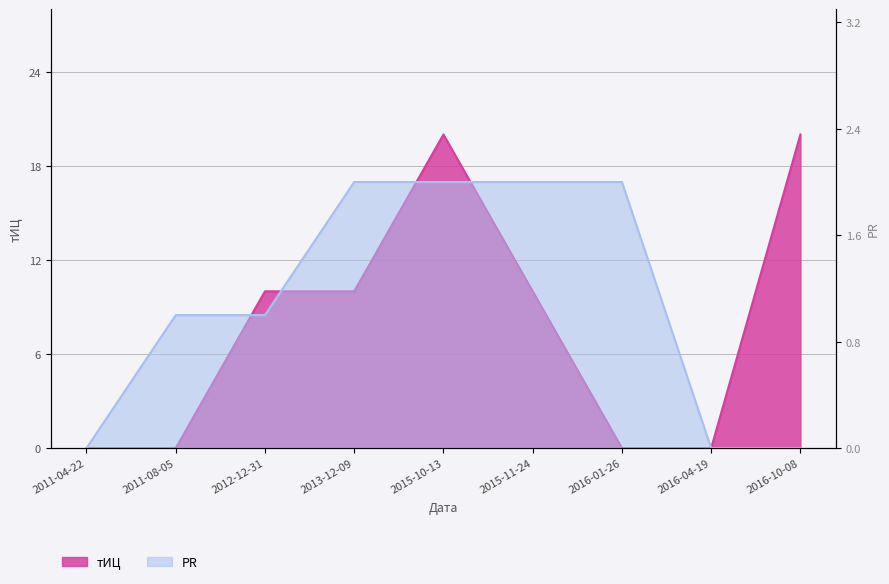

Reading left to right, what are all the values shown in this chart?

PR: 2011-04-22=0	2011-08-05=1	2012-12-31=1	2013-12-09=2	2015-10-13=2	2015-11-24=2	2016-01-26=2	2016-04-19=0	2016-10-08=0
тИЦ: 2011-04-22=0	2011-08-05=0	2012-12-31=10	2013-12-09=10	2015-10-13=20	2015-11-24=10	2016-01-26=0	2016-04-19=0	2016-10-08=20